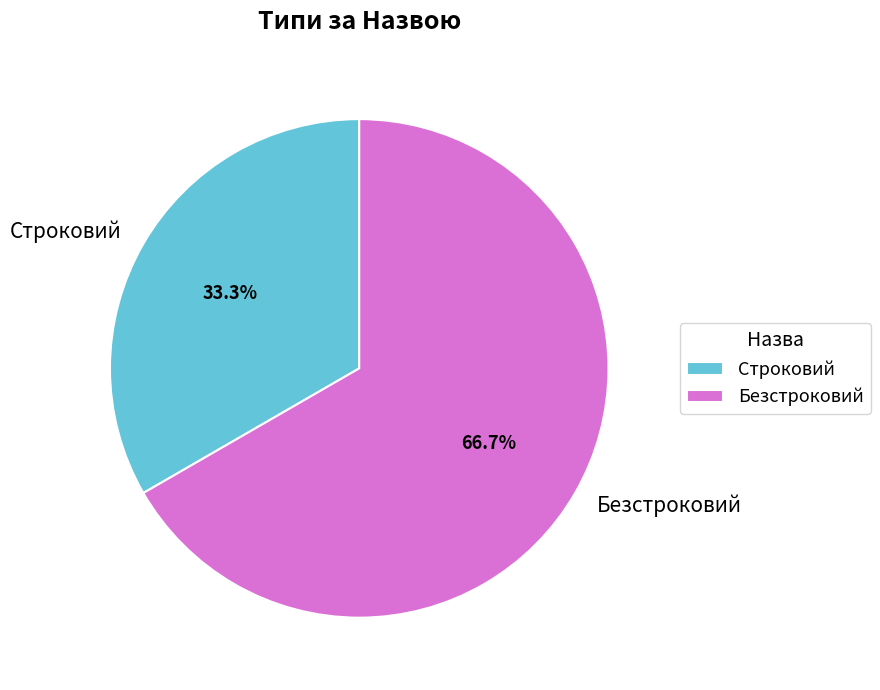

To the nearest percent, what is the difference between the largest and smallest slice percentages?

33%